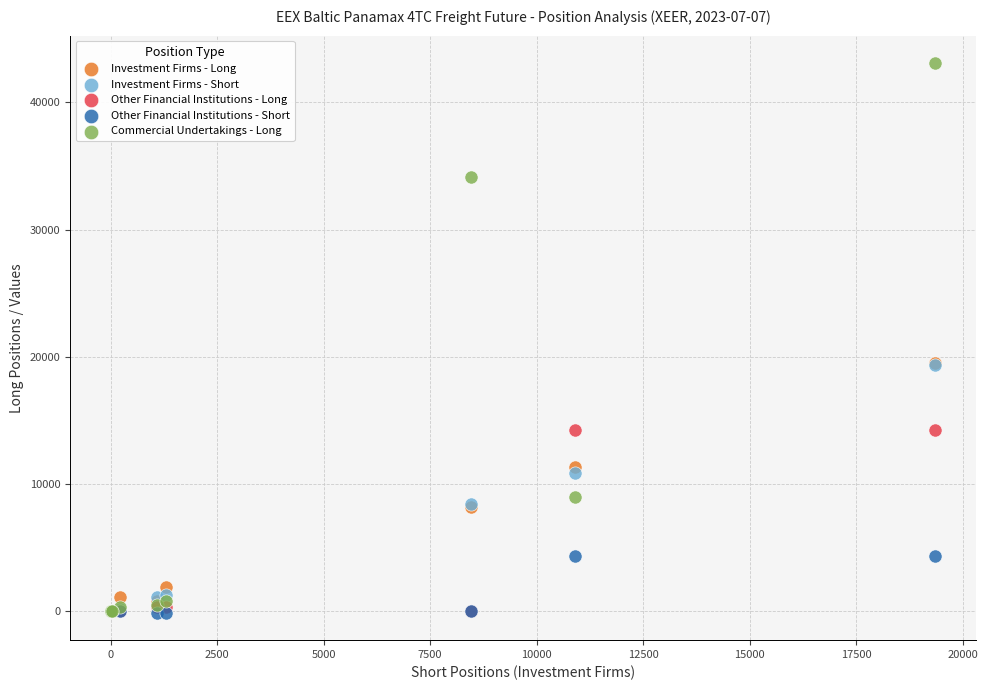

In the Investment Firms - Short series, what Y value is closest to 9683?

10900.2